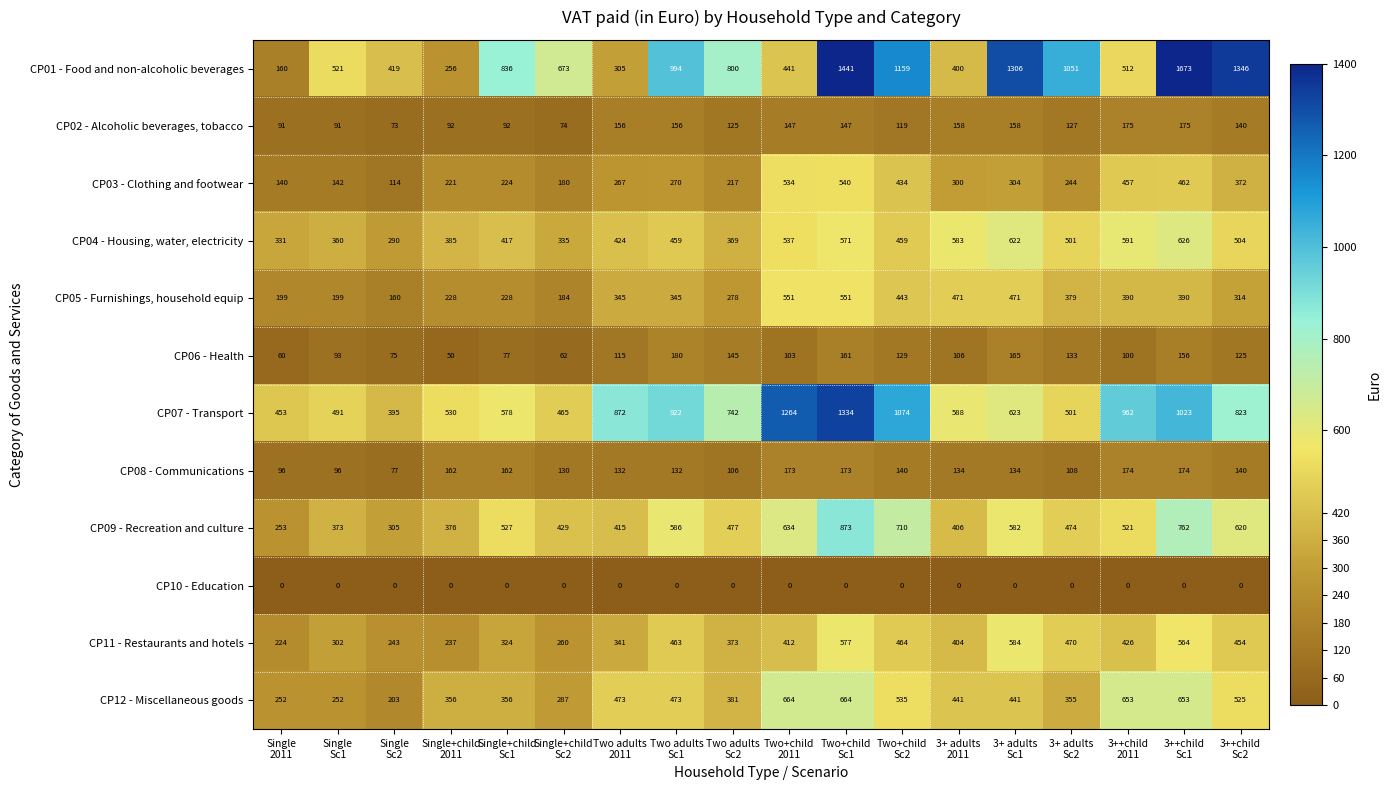

At how many categories does at least one series exceed 886?

9